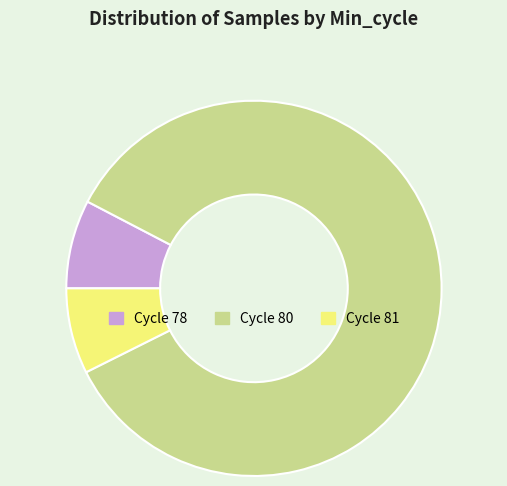

Which category has the biggest portion of the pie?

Cycle 80